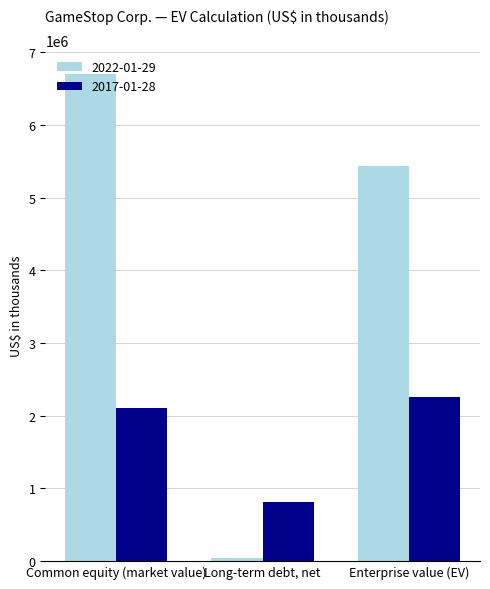

List the series in order of their peak value, lowest first.

2017-01-28, 2022-01-29